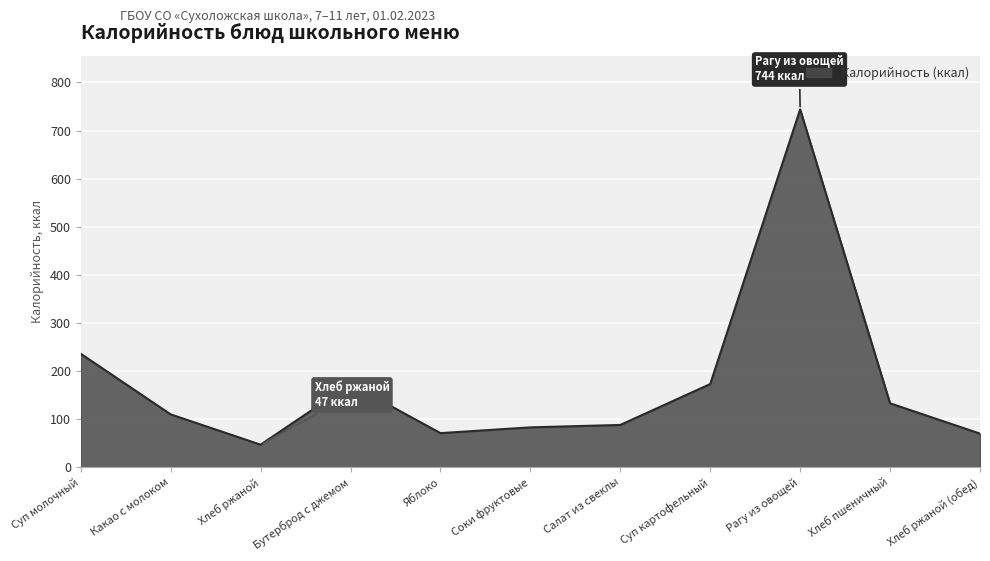

What is the average value?

175